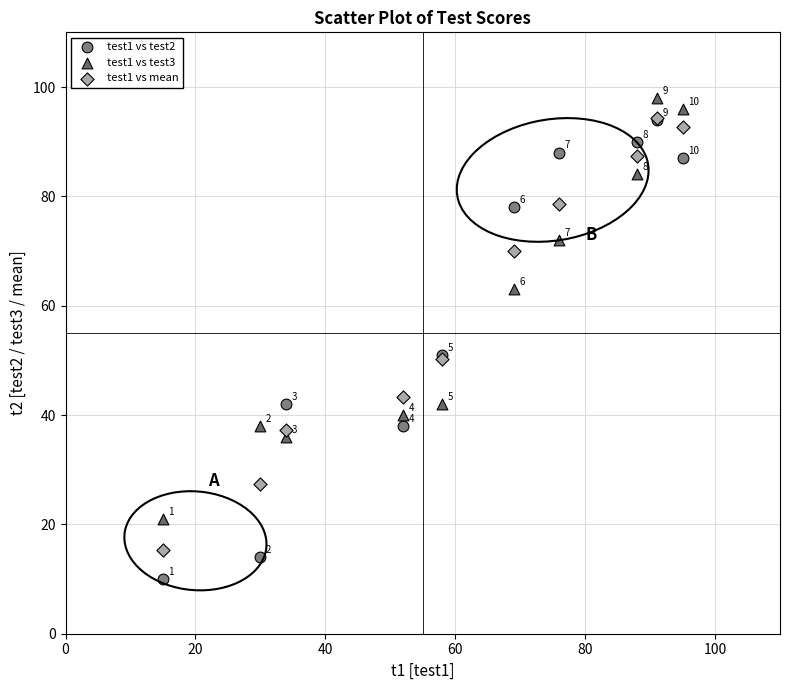

Across all series, what Y value is closest to 54?

51.0